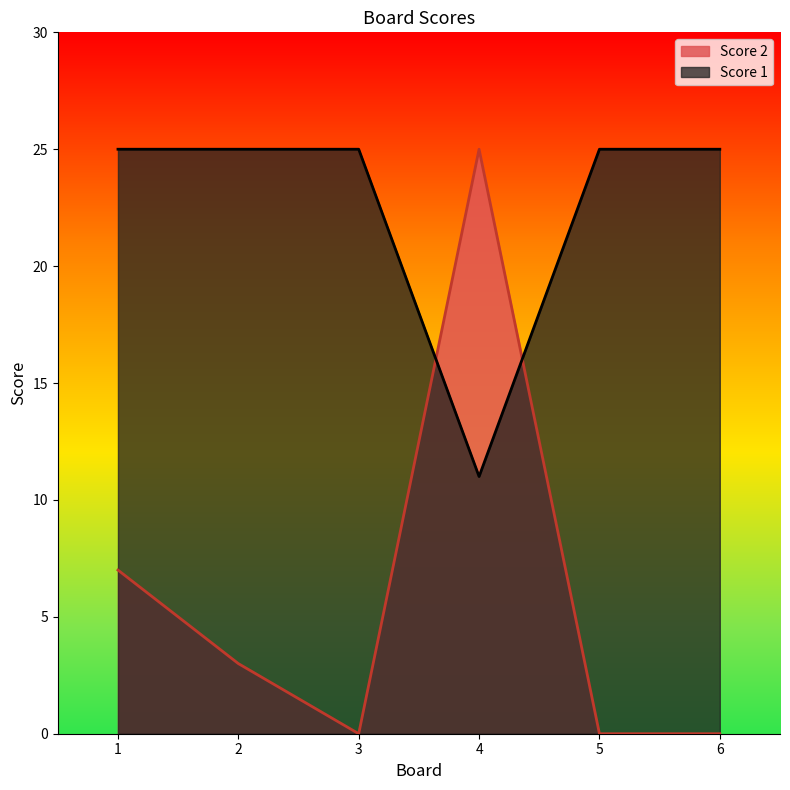

What is the average value of the Score 2 series?

6